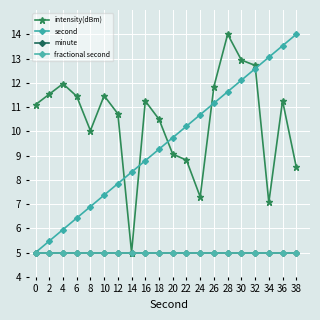

The fractional second series shows 5.0 at 30. True or false?

True